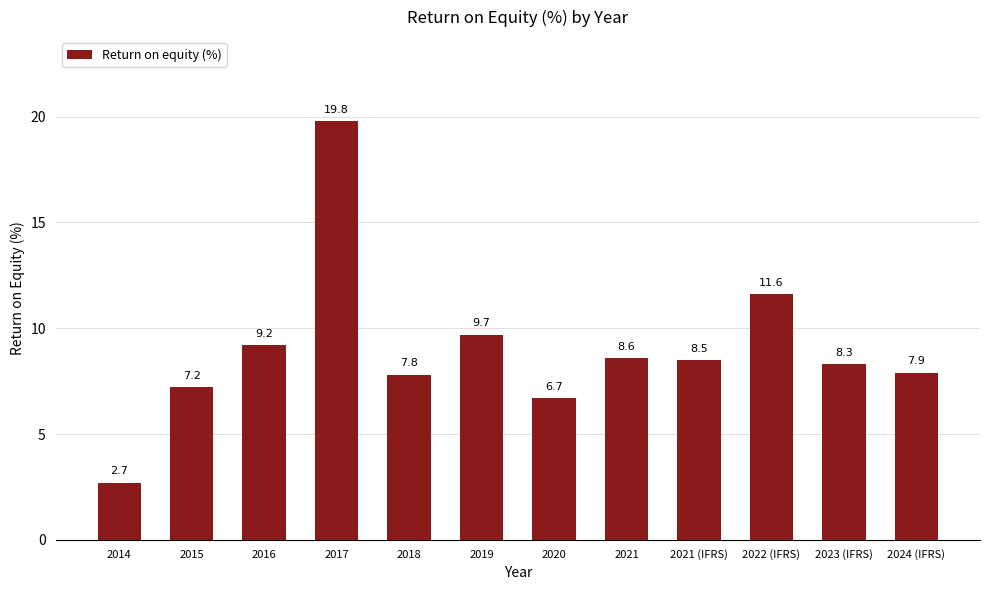

Reading right to left, what are all the values shown in this chart?

2024 (IFRS)=7.9	2023 (IFRS)=8.3	2022 (IFRS)=11.6	2021 (IFRS)=8.5	2021=8.6	2020=6.7	2019=9.7	2018=7.8	2017=19.8	2016=9.2	2015=7.2	2014=2.7